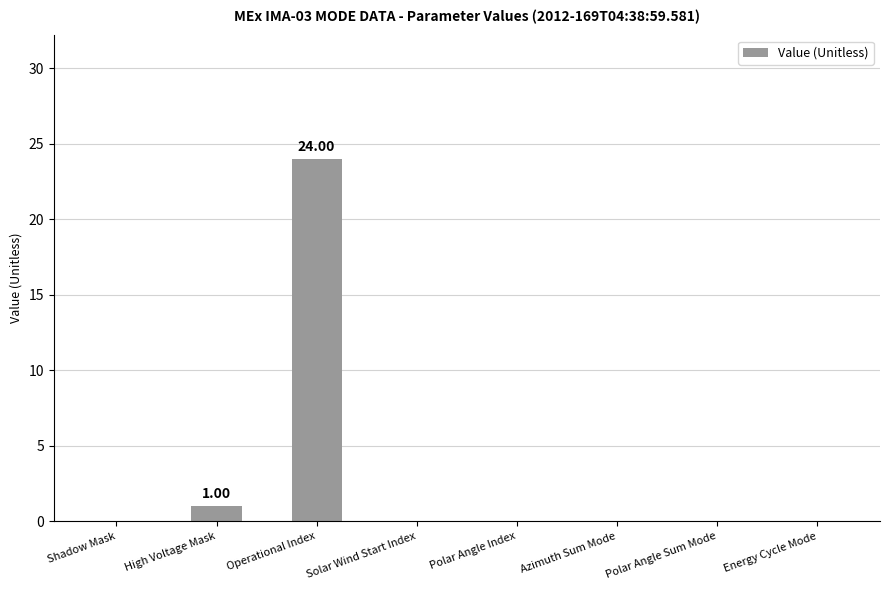

What is the sum of all values?

25